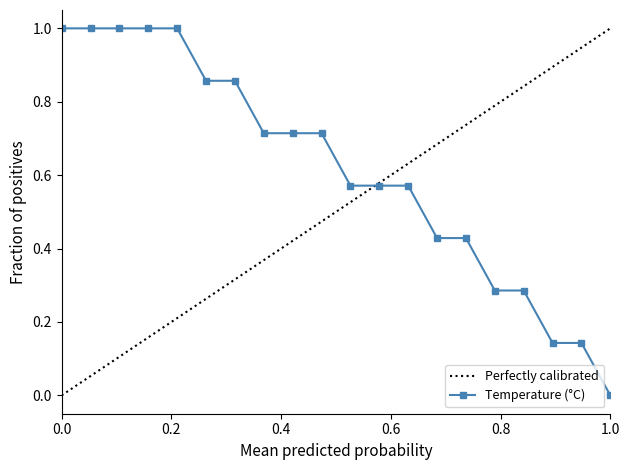

At which label does Temperature (°C) reach its minimum?

1.0